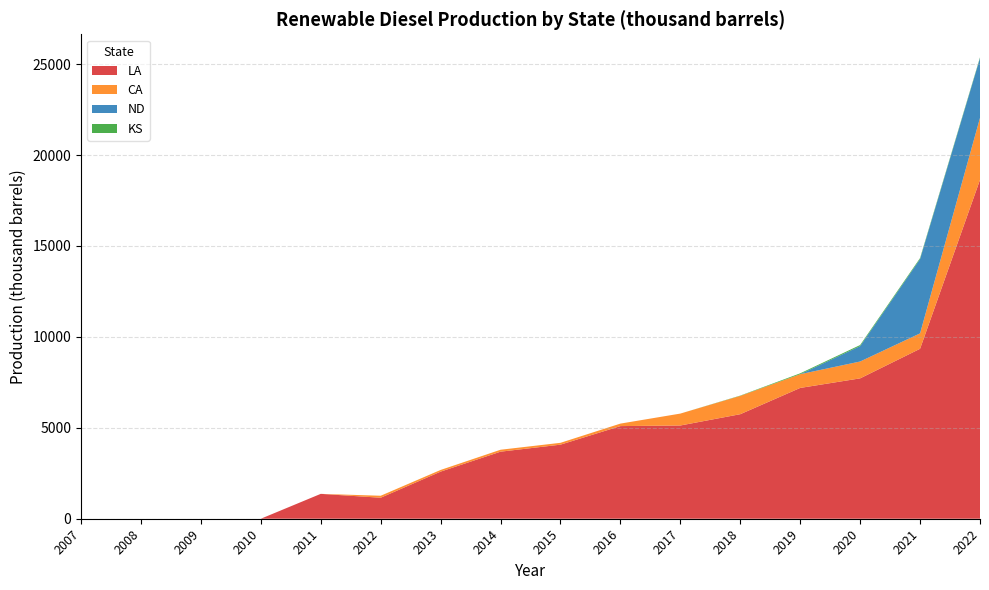

Reading right to left, what are all the values shown in this chart?

LA: 2022=18640	2021=9347	2020=7720	2019=7194	2018=5749	2017=5128	2016=5095	2015=4074	2014=3688	2013=2591	2012=1155	2011=1368	2010=0	2009=0	2008=0	2007=0
CA: 2022=3407	2021=848	2020=927	2019=756	2018=1007	2017=655	2016=137	2015=101	2014=106	2013=92	2012=109	2011=0	2010=0	2009=0	2008=0	2007=0
ND: 2022=3285	2021=4089	2020=848	2019=0	2018=0	2017=0	2016=0	2015=0	2014=0	2013=0	2012=0	2011=0	2010=0	2009=0	2008=0	2007=0
KS: 2022=43	2021=53	2020=58	2019=47	2018=16	2017=0	2016=0	2015=0	2014=0	2013=0	2012=0	2011=0	2010=0	2009=0	2008=0	2007=0